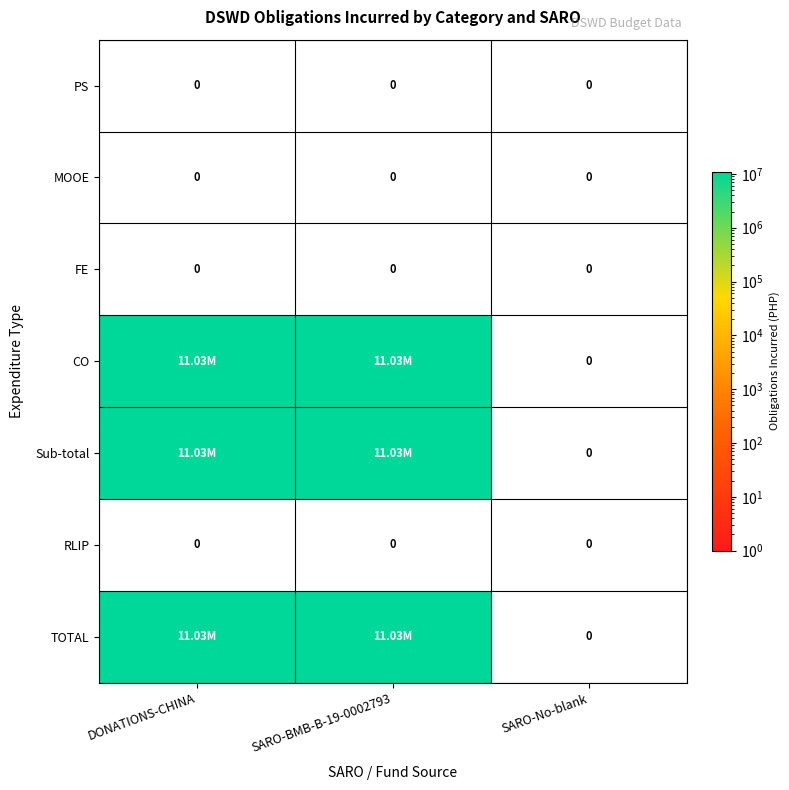

List the labels in order of PS value, largest first.

DONATIONS-CHINA, SARO-BMB-B-19-0002793, SARO-No-blank